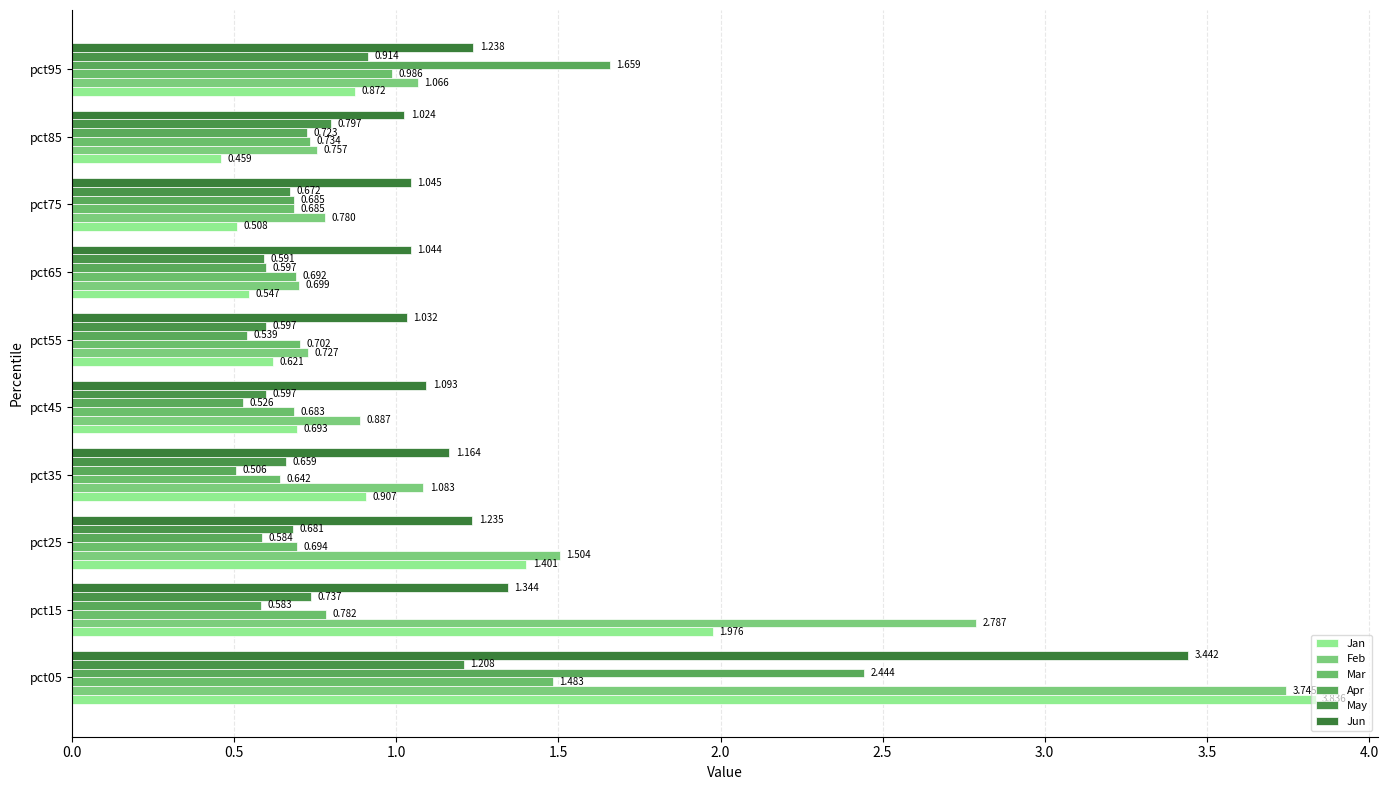

Count the number of categories in the chart.

10